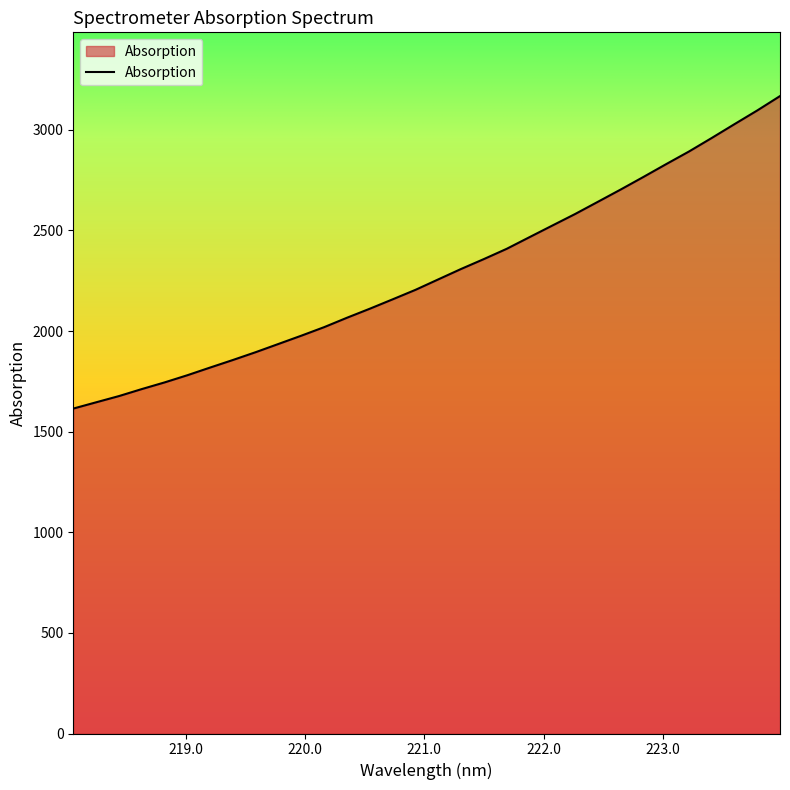

What is the smallest value displayed?

1614.7